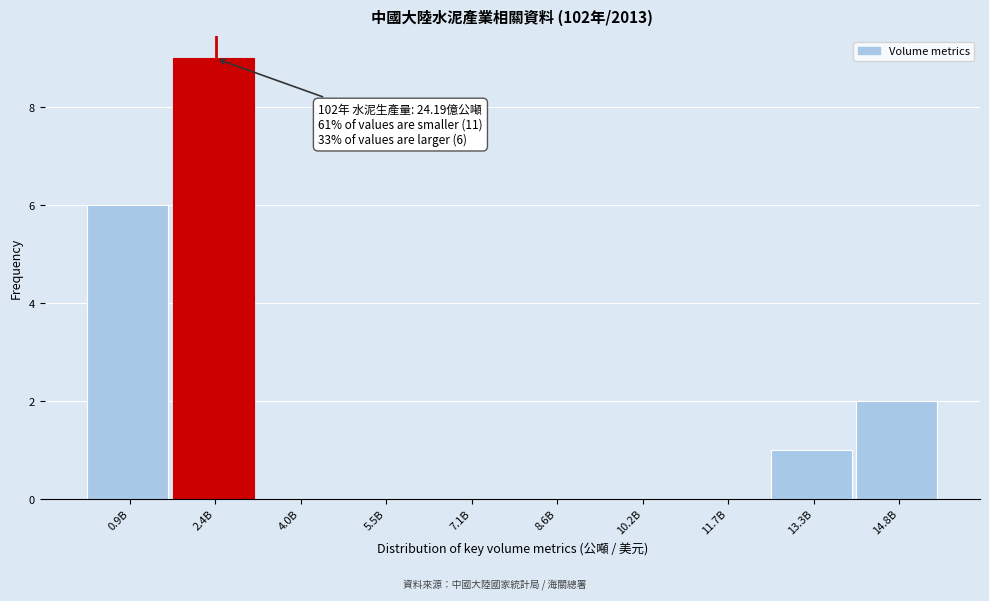

Reading left to right, list all the values displayed in this chart.

0.9B=6	2.4B=9	4.0B=0	5.5B=0	7.1B=0	8.6B=0	10.2B=0	11.7B=0	13.3B=1	14.8B=2